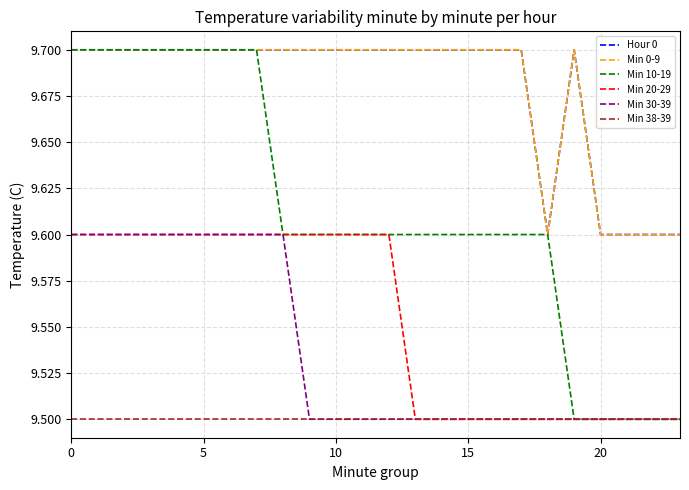

Which series has the largest range (max minus min)?

Min 10-19